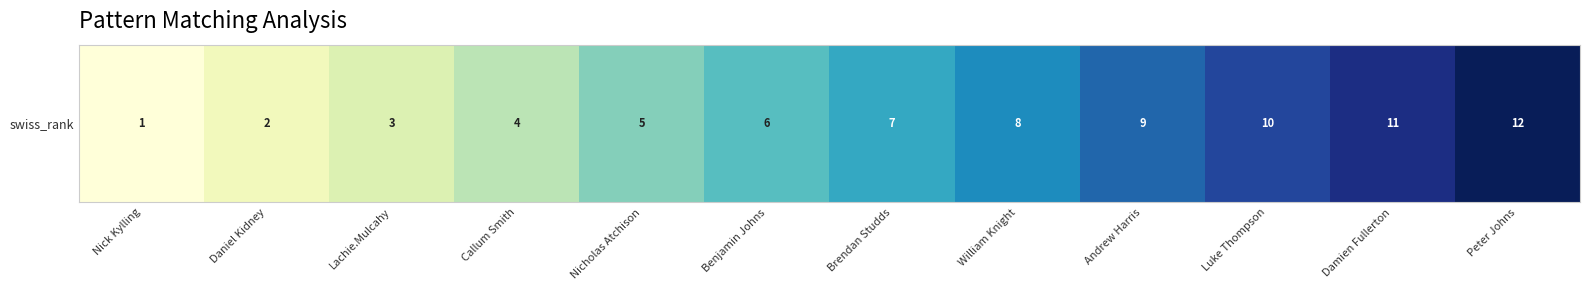

Which category has the highest value across all series?

Peter Johns